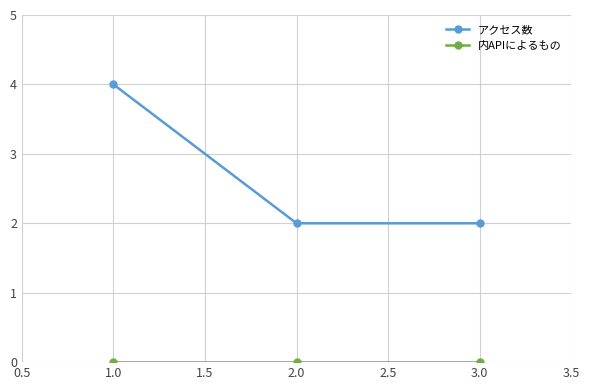

What is the maximum value shown in the chart?

4